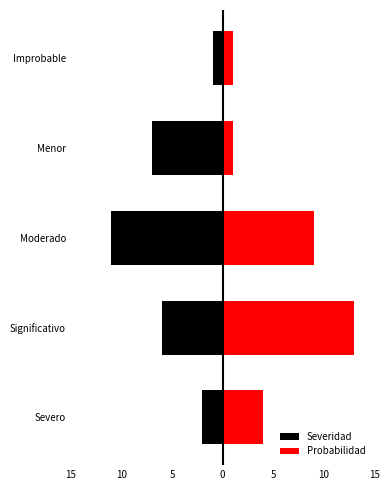

What is the sum of the Severidad values at Menor and Significativo?

-13